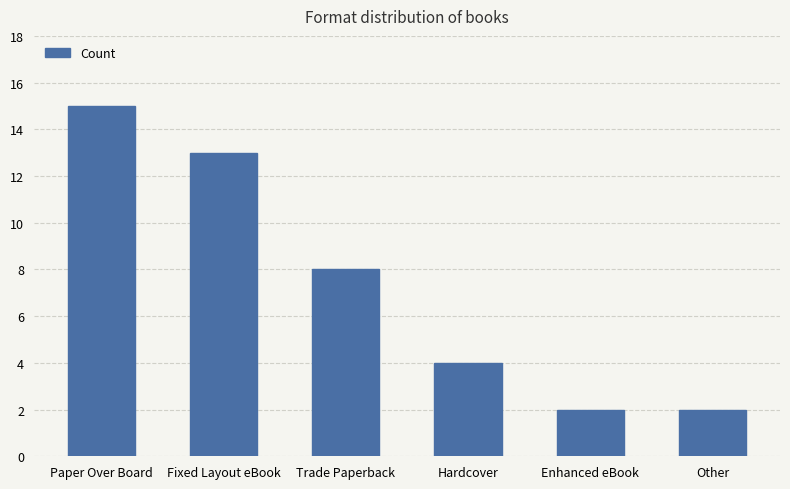

What position from the right is Other?

1